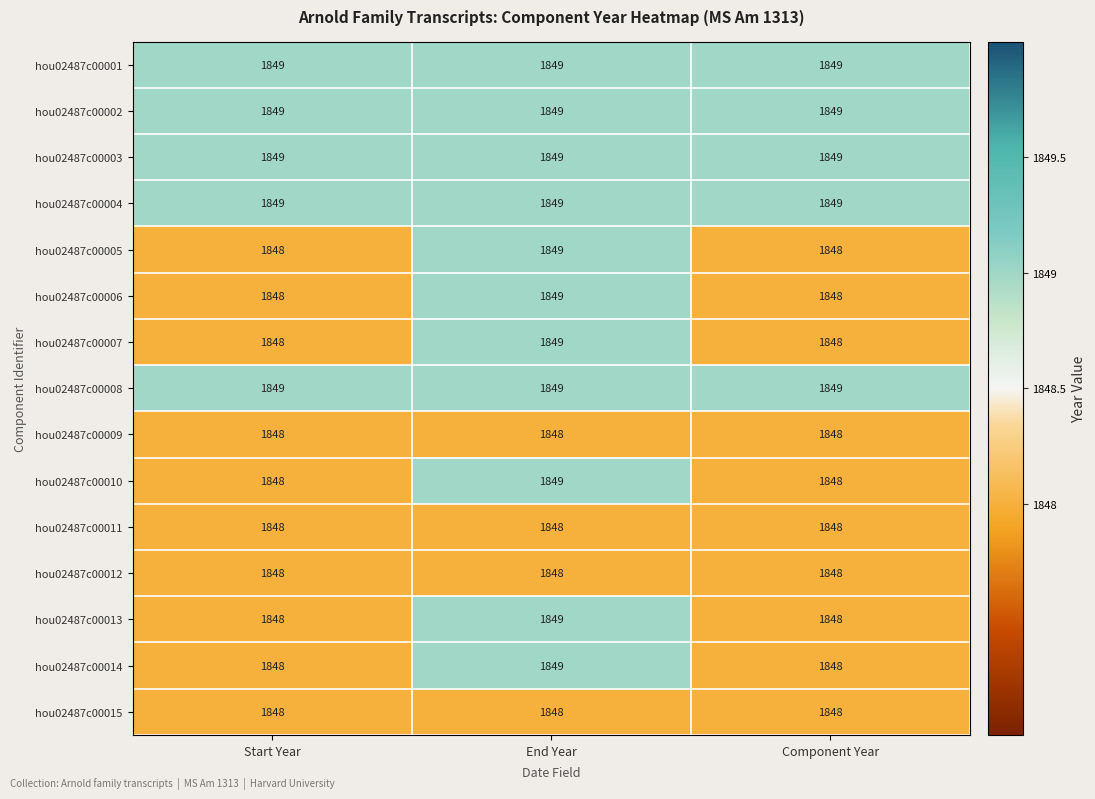

What value does the hou02487c00006 series have at Component Year?

1848